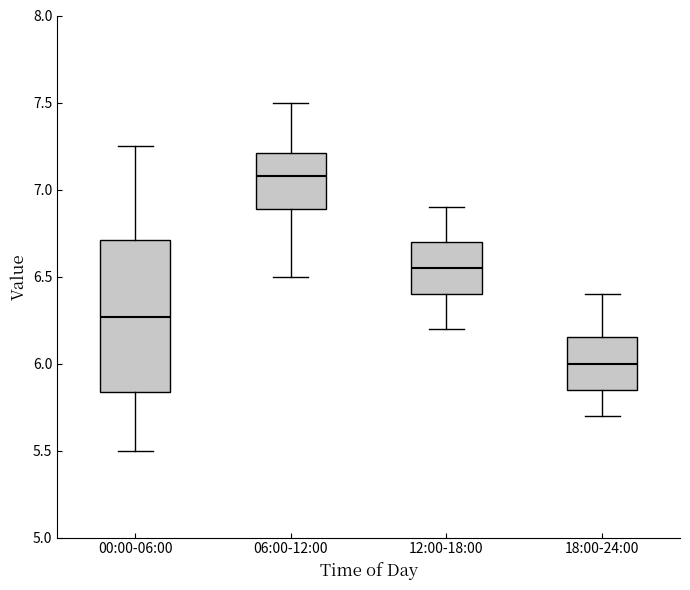

Reading left to right, read every box against the y-axis: the position of its median line, the range the box covers, and the ends of its whiskers. The values are not printed on the chart, so give them approximately, as read against the axis.

00:00-06:00: median 6.25, box 5.85 to 6.70, whiskers 5.50 to 7.25
06:00-12:00: median 7.10, box 6.90 to 7.20, whiskers 6.50 to 7.50
12:00-18:00: median 6.55, box 6.40 to 6.70, whiskers 6.20 to 6.90
18:00-24:00: median 6.00, box 5.85 to 6.15, whiskers 5.70 to 6.40